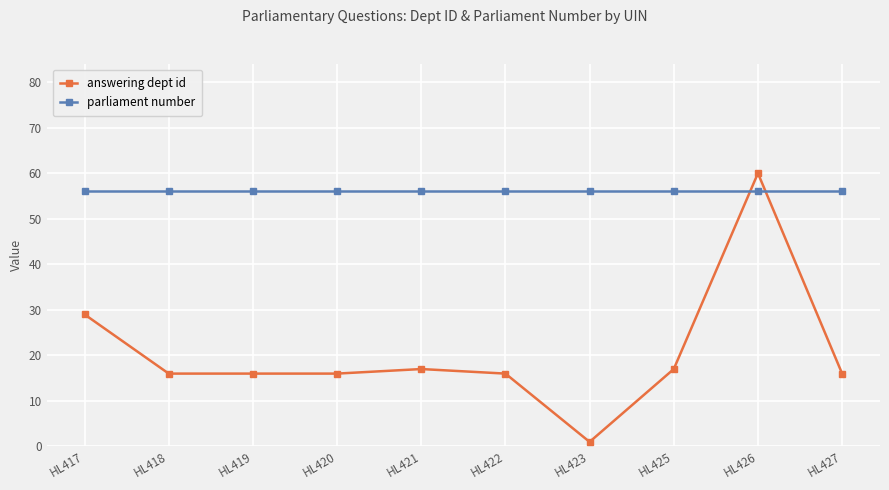

What is the value of the answering dept id point at the 3rd from the left?

16